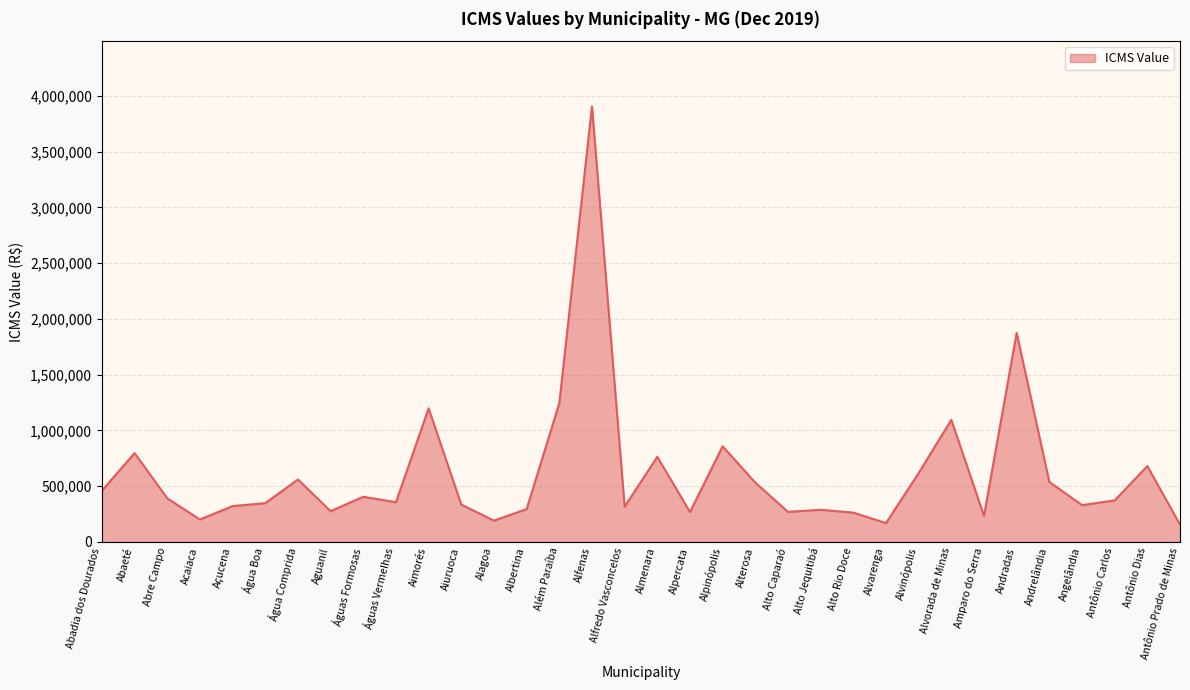

What is the sum of the values at Acaiaca and Águas Formosas?

605927.5